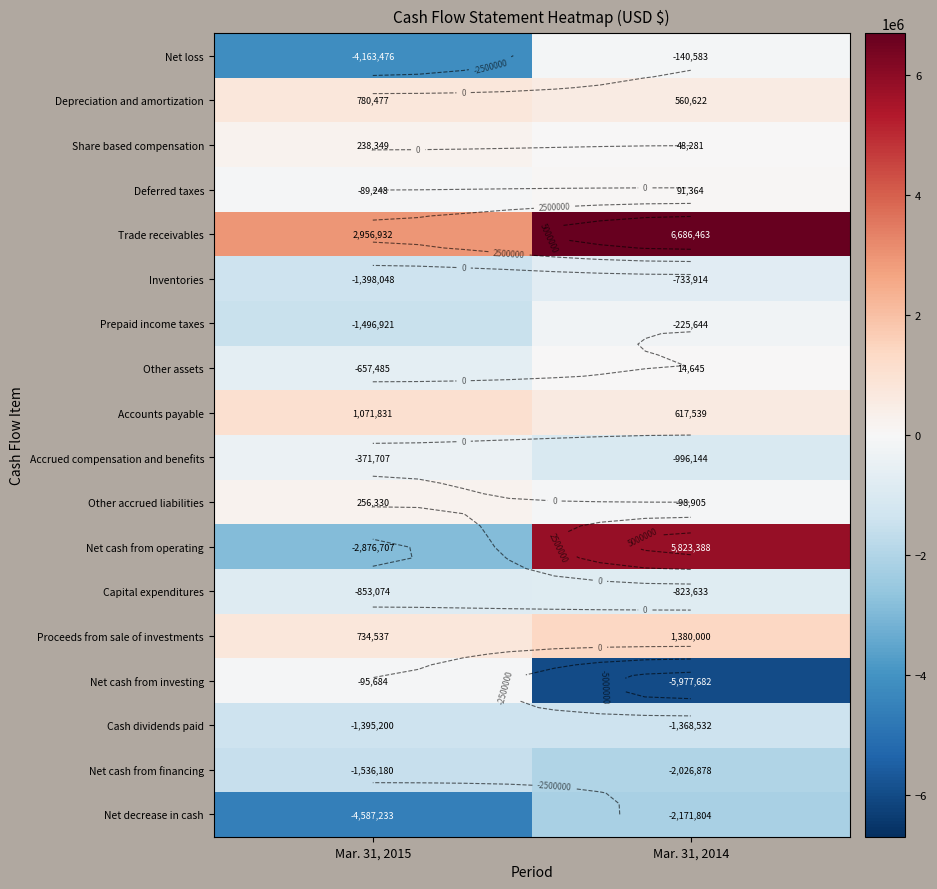

Between Mar. 31, 2014 and Mar. 31, 2015, which is larger?

Mar. 31, 2014